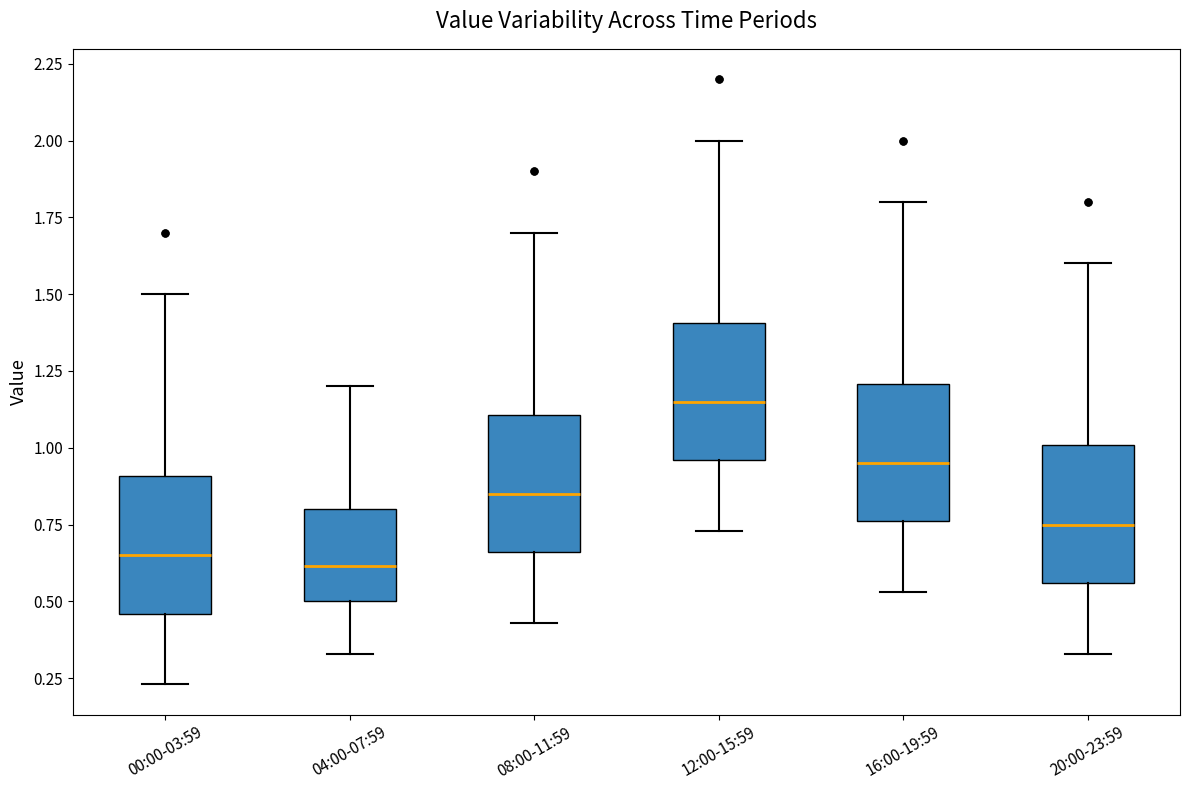

Reading left to right, read every box against the y-axis: the position of its median line, the range the box covers, and the ends of its whiskers. The values are not printed on the chart, so give them approximately, as read against the axis.

00:00-03:59: median 0.65, box 0.45 to 0.90, whiskers 0.25 to 1.50
04:00-07:59: median 0.60, box 0.50 to 0.80, whiskers 0.35 to 1.20
08:00-11:59: median 0.85, box 0.65 to 1.10, whiskers 0.45 to 1.70
12:00-15:59: median 1.15, box 0.95 to 1.40, whiskers 0.75 to 2.00
16:00-19:59: median 0.95, box 0.75 to 1.20, whiskers 0.55 to 1.80
20:00-23:59: median 0.75, box 0.55 to 1.00, whiskers 0.35 to 1.60